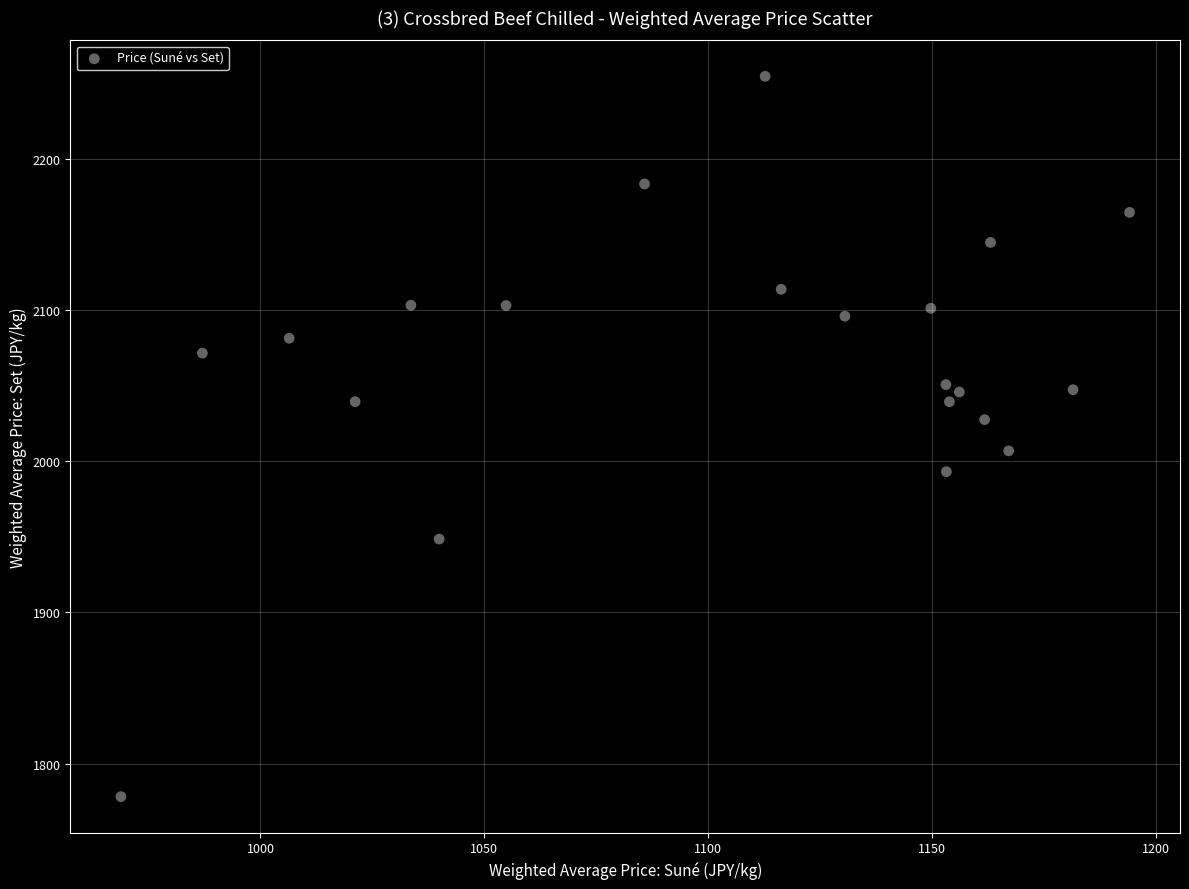

What is the range of X values (max minus min)?

225.4